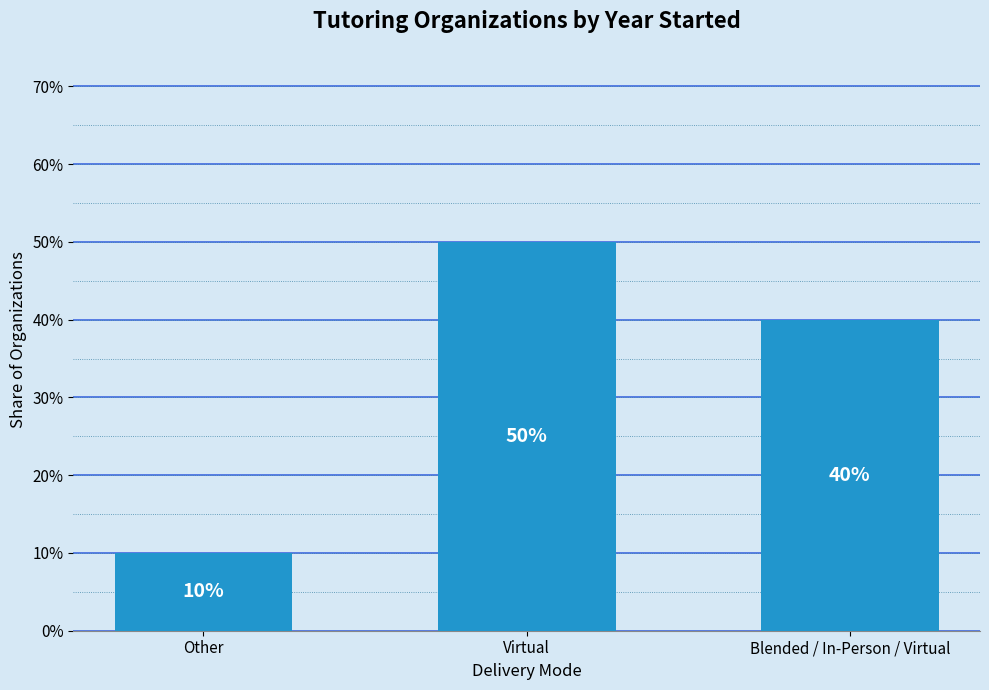

Does the chart contain any negative values?

No